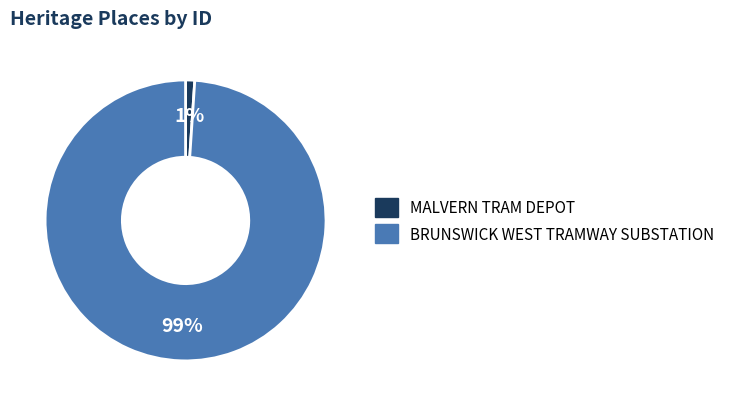

The BRUNSWICK WEST TRAMWAY SUBSTATION slice represents 92% of the pie. True or false?

False